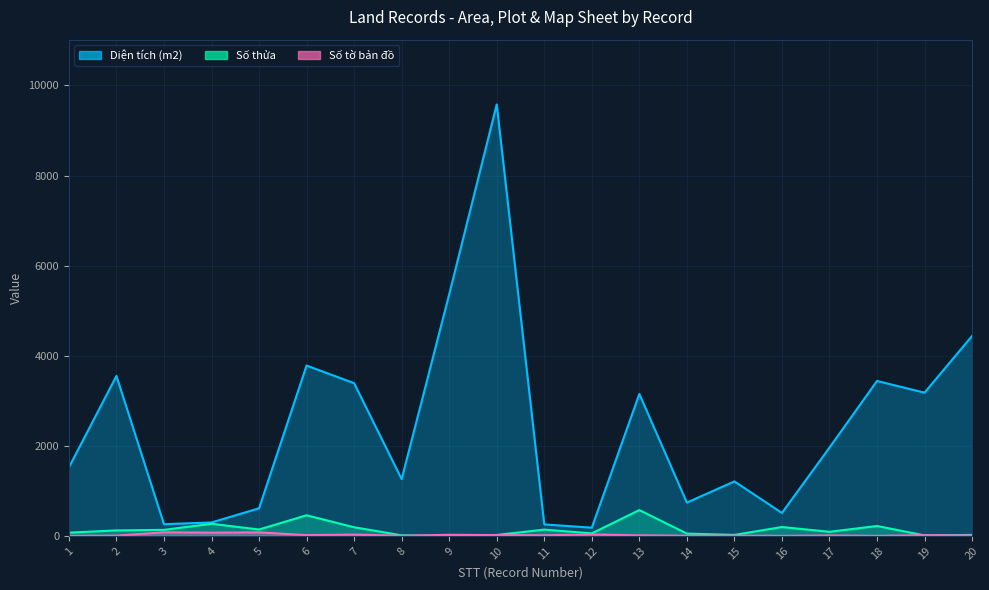

Which series has the largest total across all categories?

Diện tích (m2)